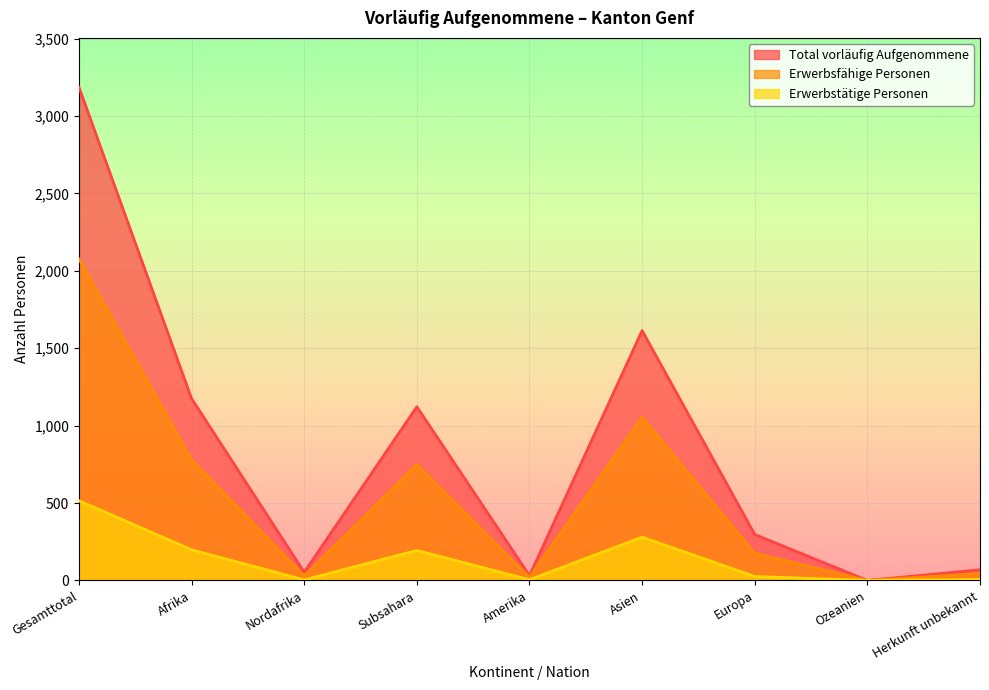

What is the maximum value shown in the chart?

3186